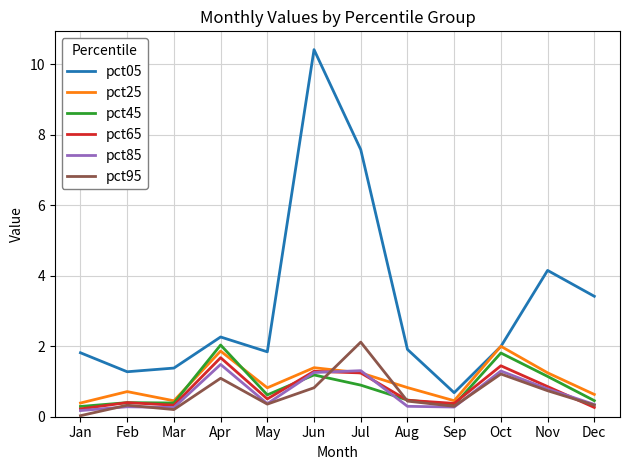

Which series has the largest range (max minus min)?

pct05